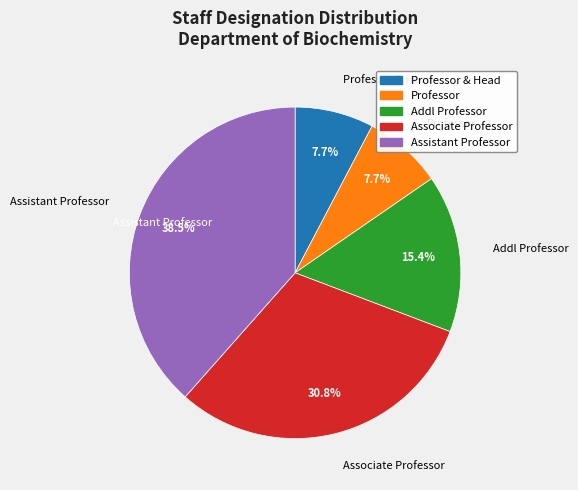

Is there any slice that represents more than half of the pie?

No